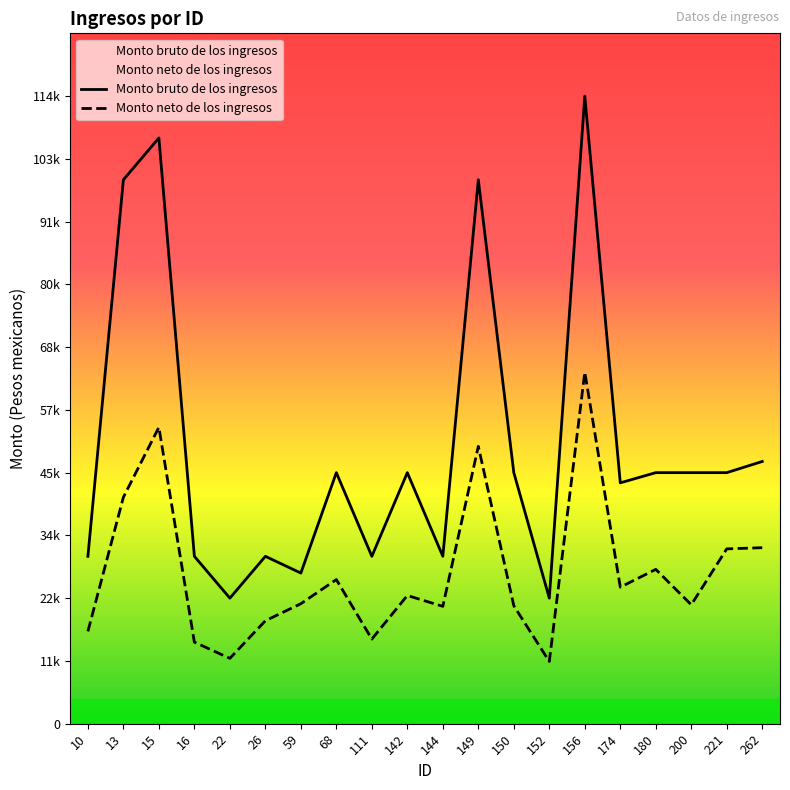

True or false: Monto neto de los ingresos has a value of 34998.0 at 15.

False